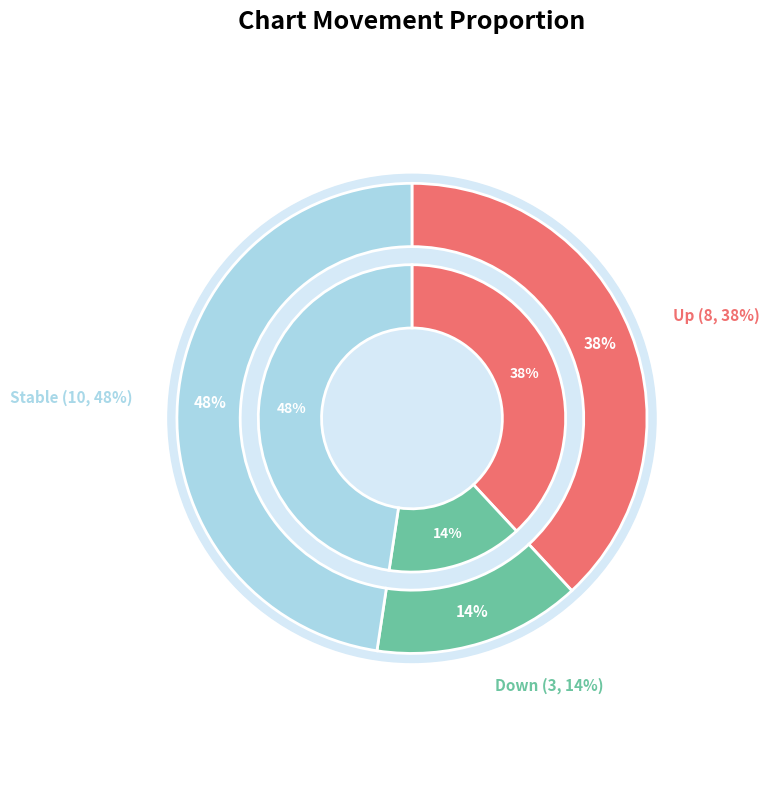

To the nearest percent, what is the average slice percentage?

33%